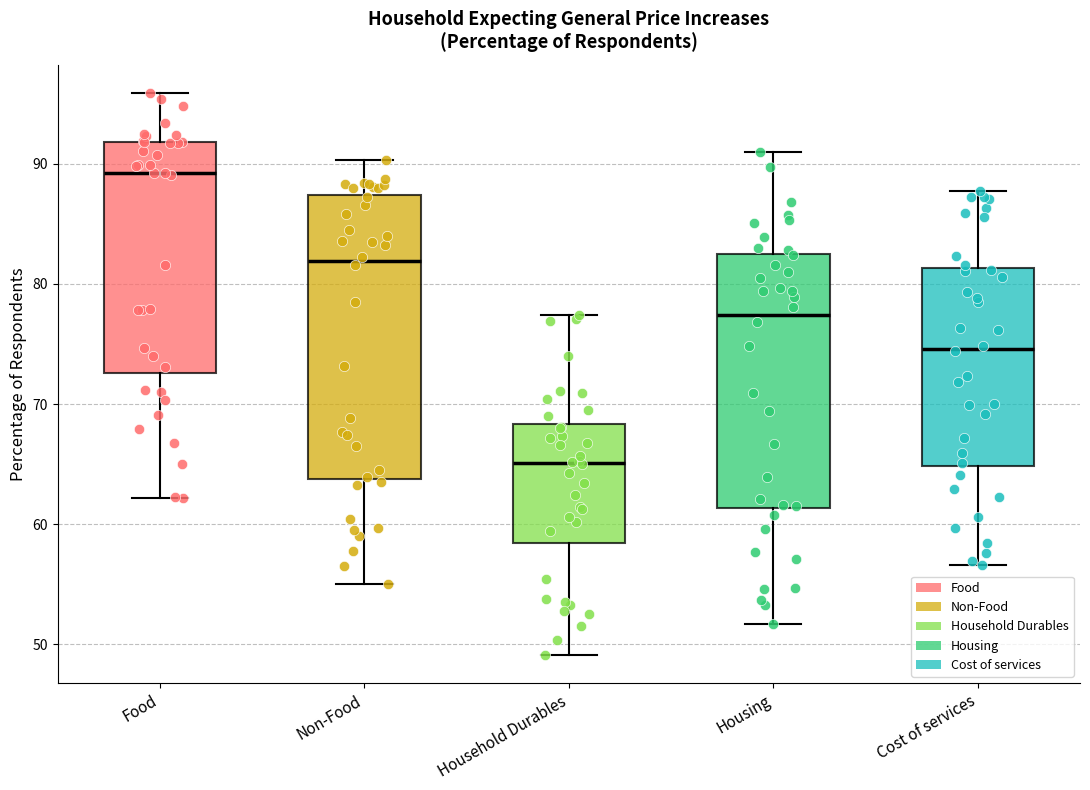

Reading left to right, read every box against the y-axis: the position of its median line, the range the box covers, and the ends of its whiskers. The values are not printed on the chart, so give them approximately, as read against the axis.

Food: median 89, box 73 to 92, whiskers 62 to 96
Non-Food: median 82, box 64 to 87, whiskers 55 to 90
Household Durables: median 65, box 58 to 68, whiskers 49 to 77
Housing: median 77, box 61 to 83, whiskers 52 to 91
Cost of services: median 75, box 65 to 81, whiskers 57 to 88